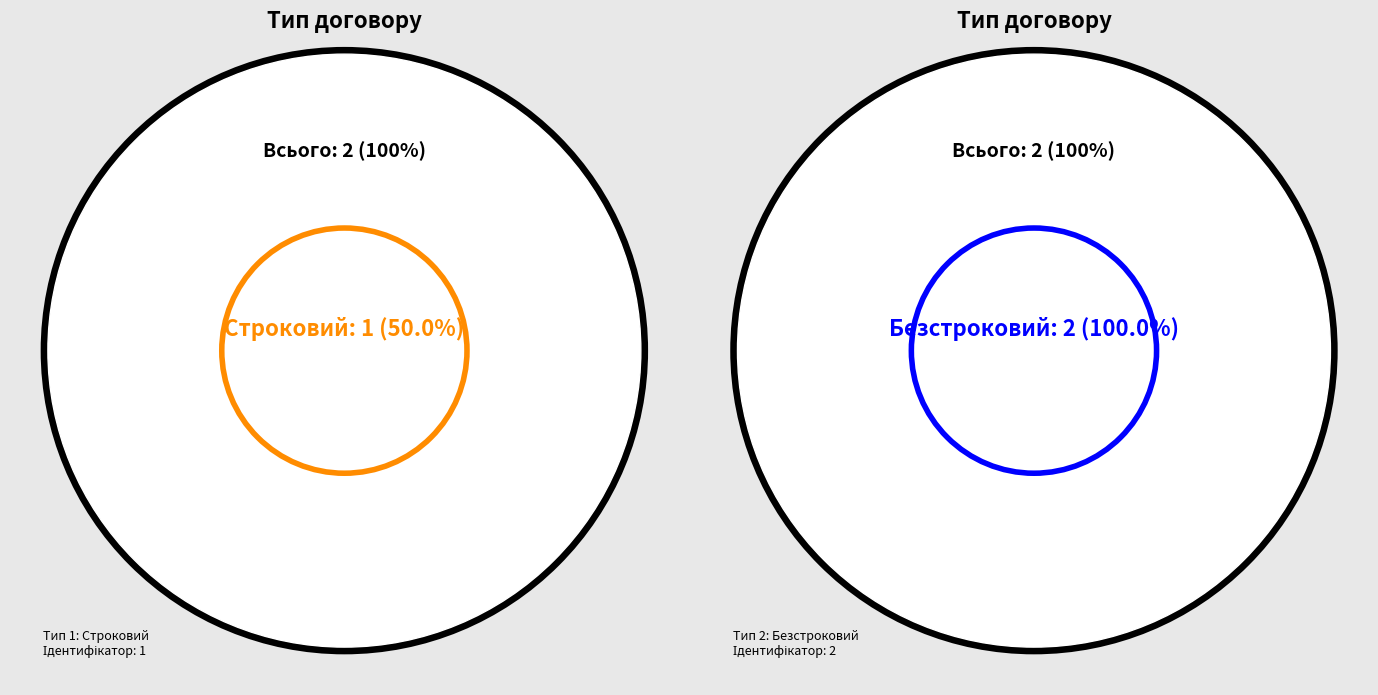

What is the ratio of the value at Строковий to the value at Безстроковий?

0.5